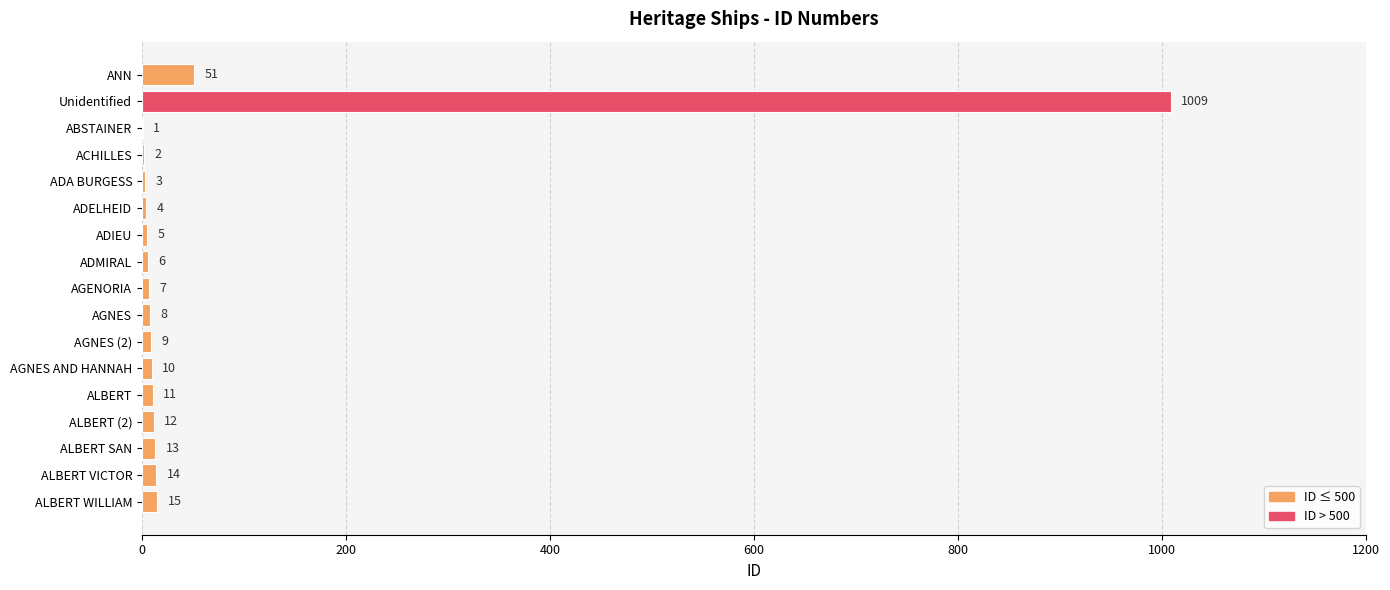

What is the greatest value displayed?

1009